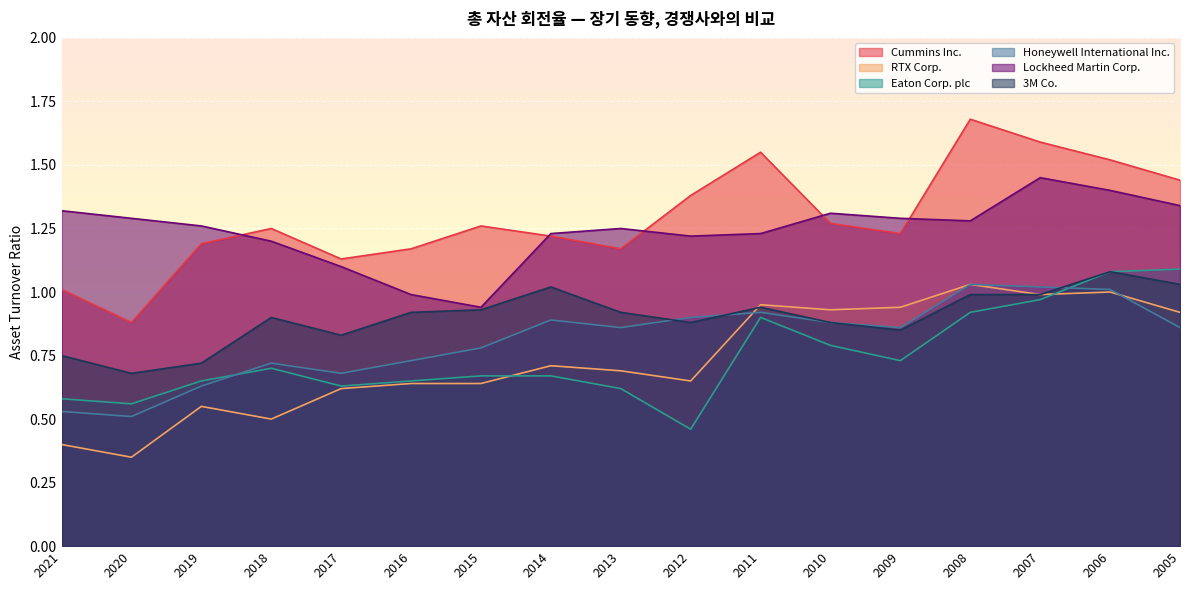

At which category does Lockheed Martin Corp. reach its first local valley?

2015